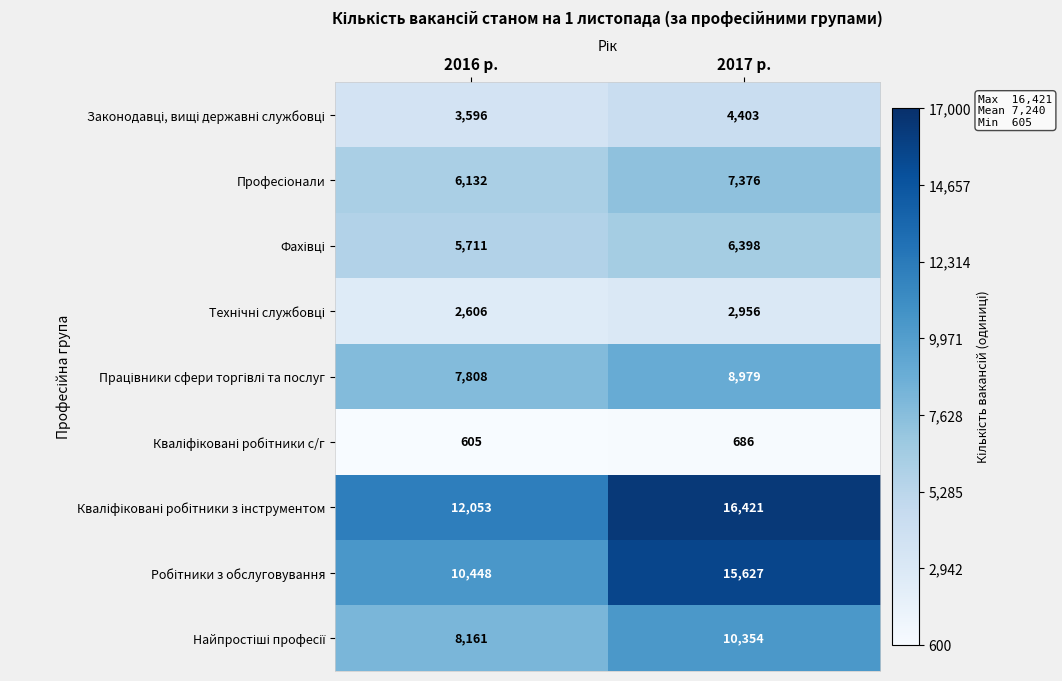

What is the total value across all series at 2017 р.?

73200